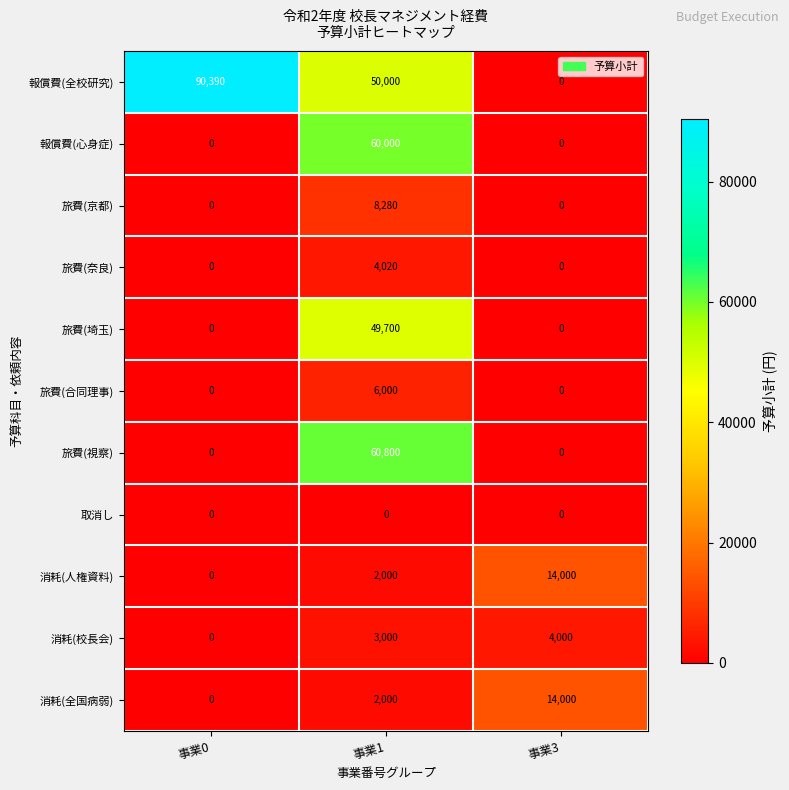

What is the average value of the 旅費(京都) series?

2760